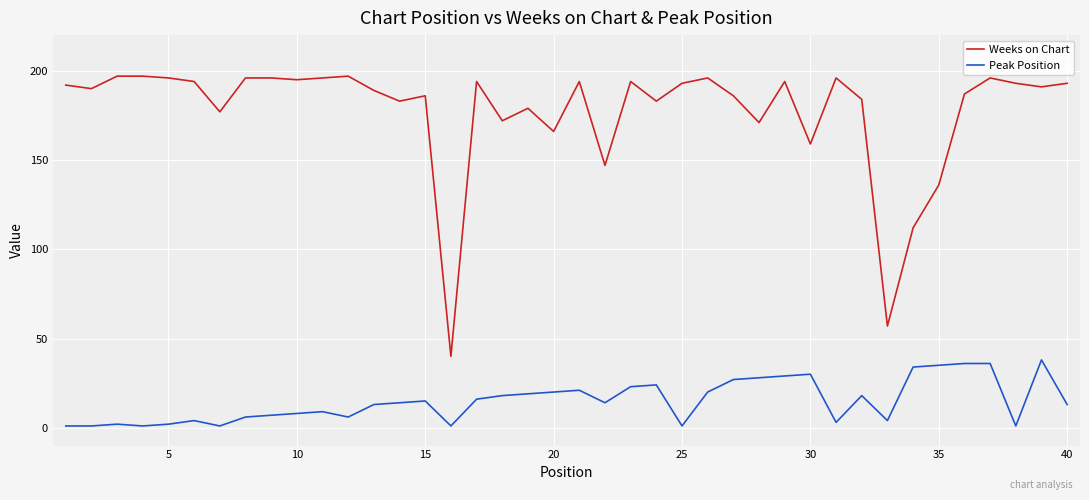

True or false: Peak Position and Weeks on Chart intersect in this chart.

False